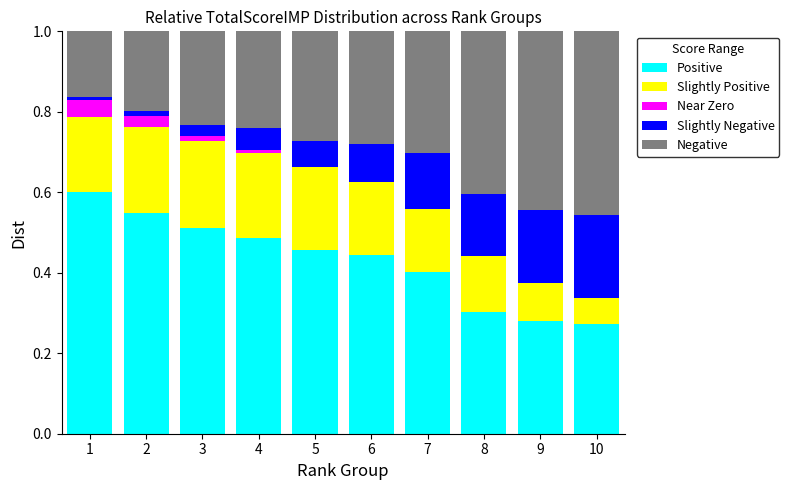

The value of Positive at 1 is 0.6. True or false?

True